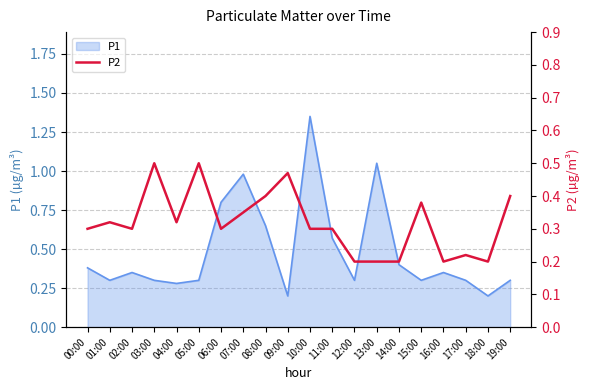

True or false: P1 has a value of 0.3 at 12:00.

True